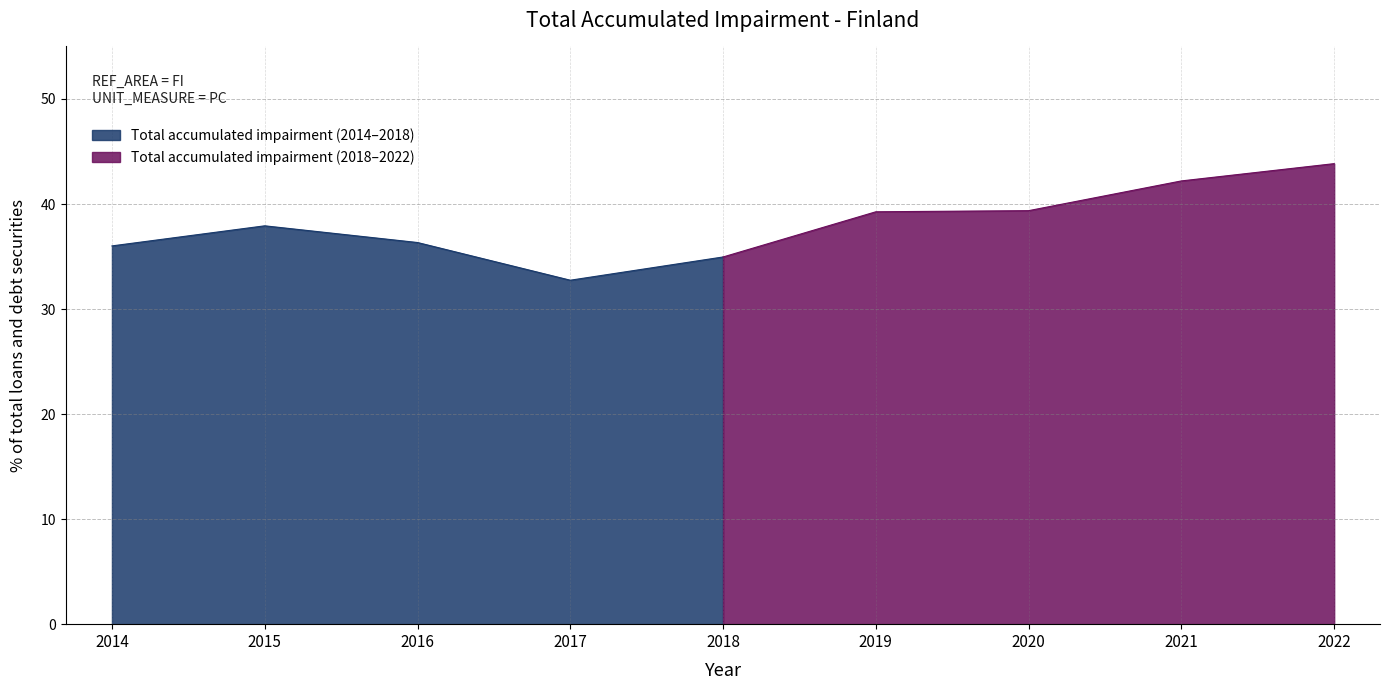

Which category has the lowest value across all series?

2017